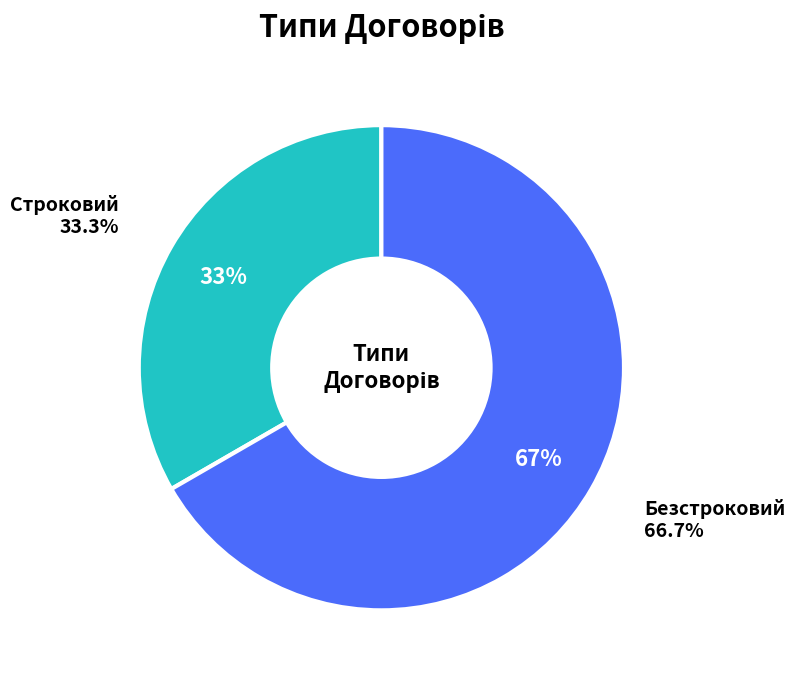

Which category has the smallest portion of the pie?

Строковий